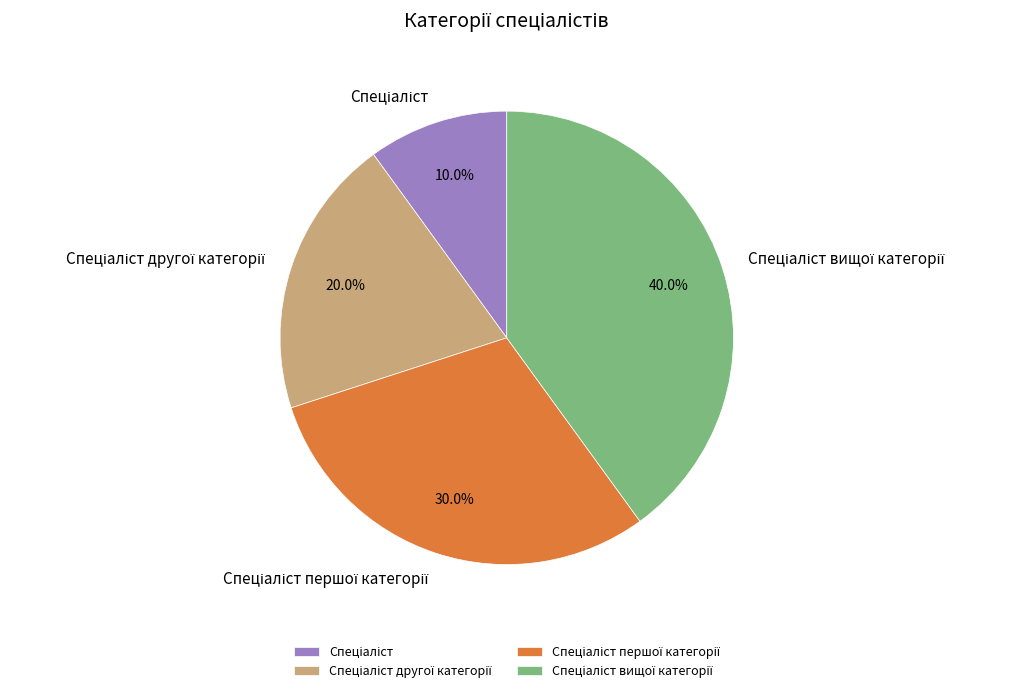

Does any single category account for the majority?

No